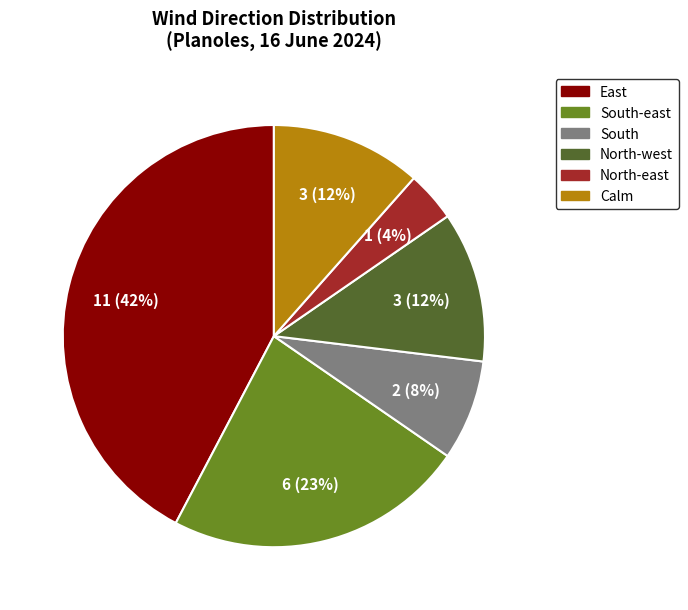

Is there a majority slice in this chart?

No